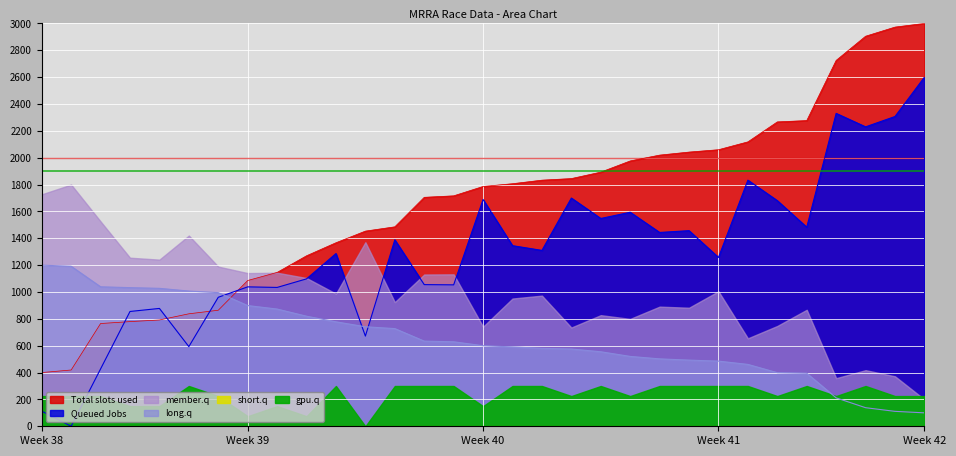

What is the highest value of the Total slots used series?

3000.0